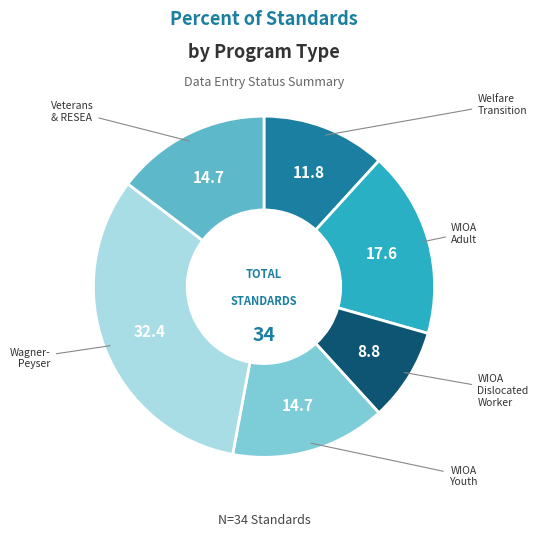

Is there any slice that represents more than half of the pie?

No